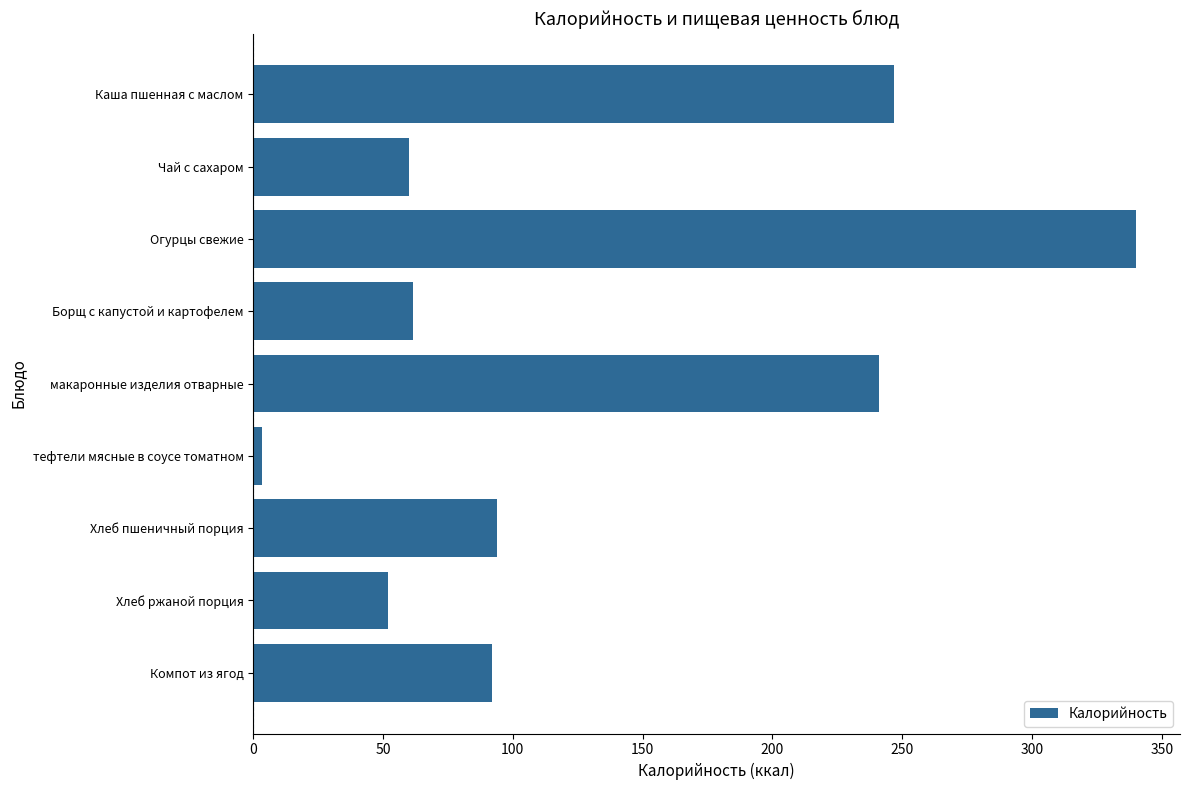

Which has a higher value, Чай с сахаром or Хлеб пшеничный порция?

Хлеб пшеничный порция